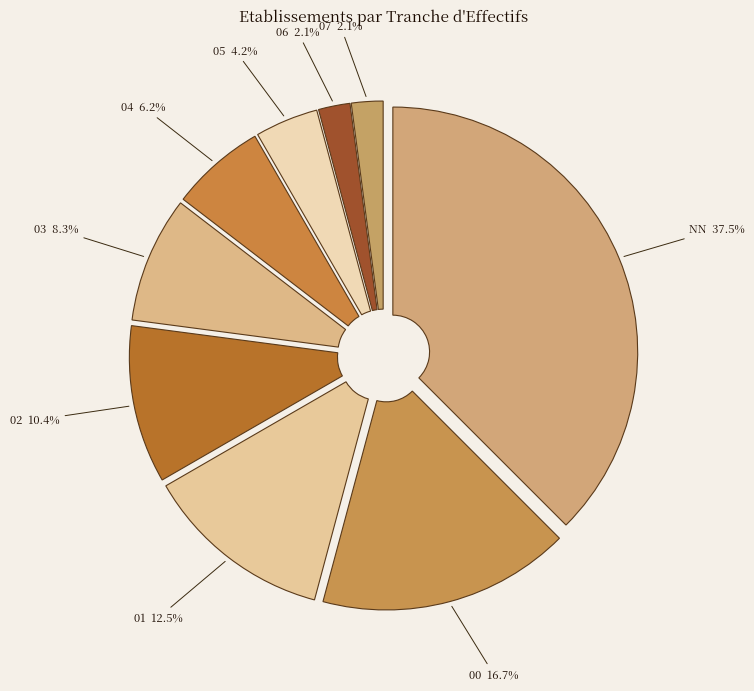

Which category has the biggest portion of the pie?

NN